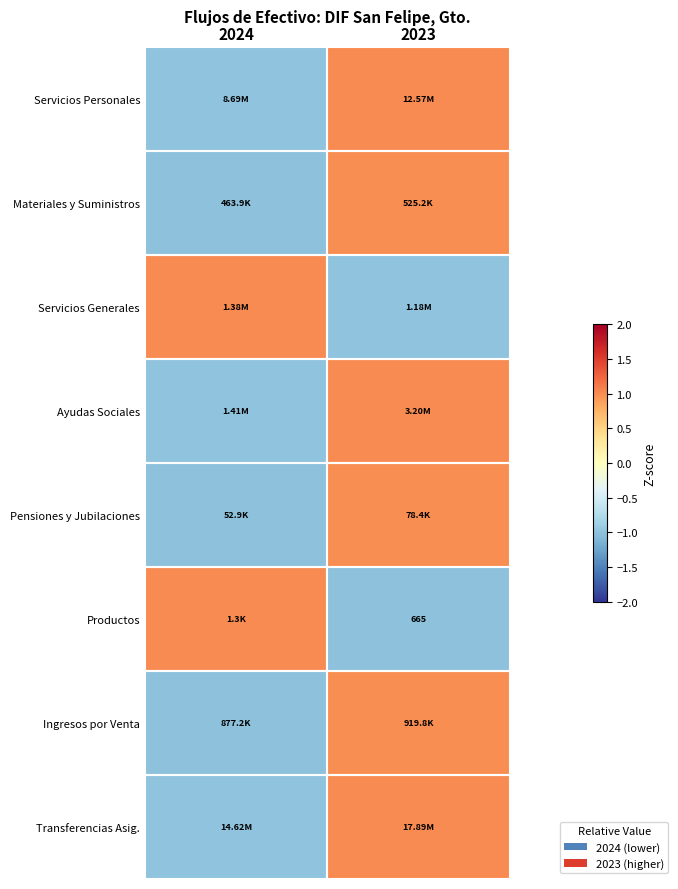

How many categories are shown in the chart?

2